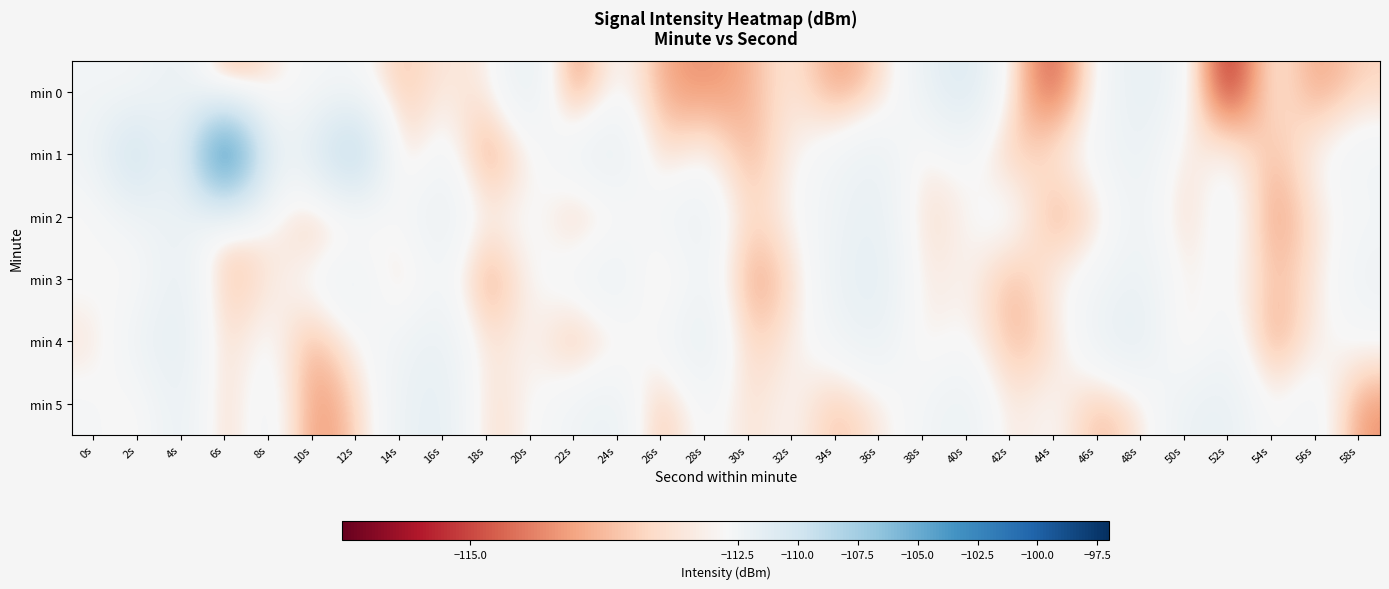

What is the maximum value shown in the chart?

-97.4